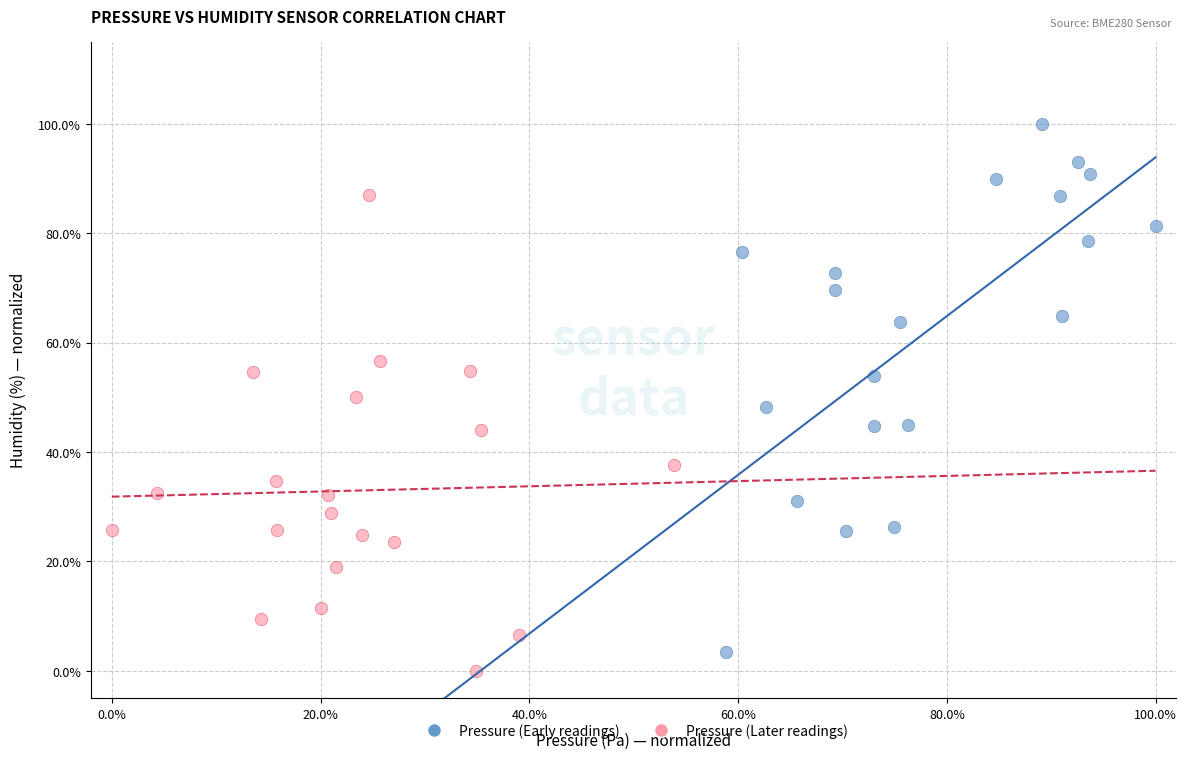

Which series contains the lowest Y value?

Pressure (Later readings)